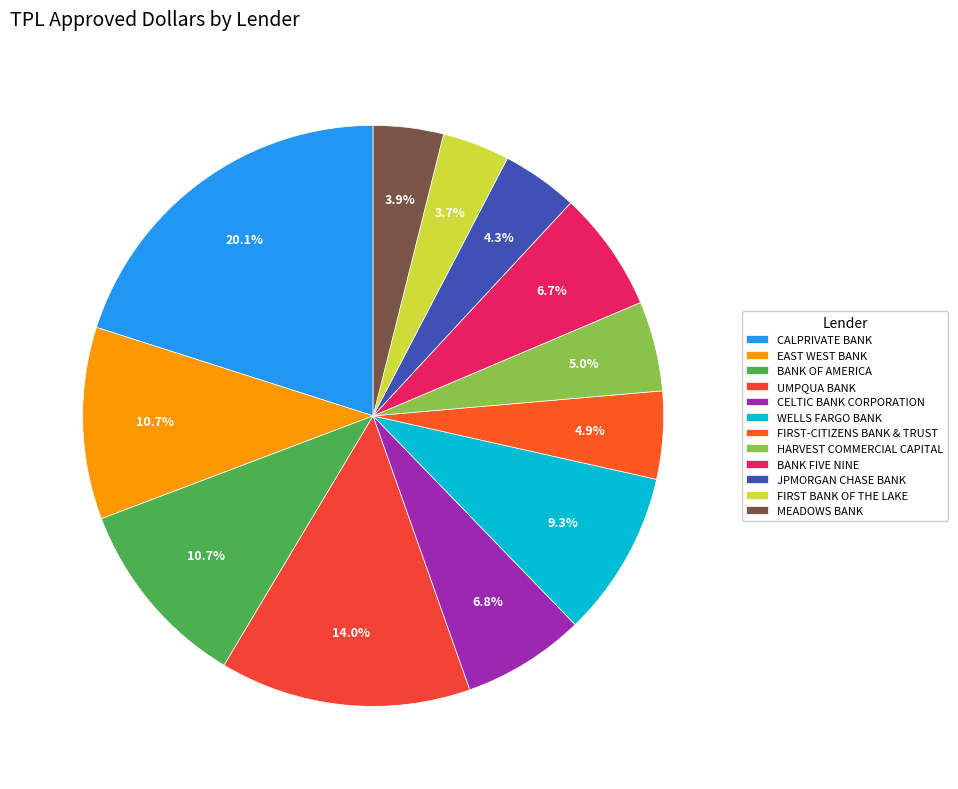

Rank the categories by value from highest to lowest.

CALPRIVATE BANK, UMPQUA BANK, EAST WEST BANK, BANK OF AMERICA, WELLS FARGO BANK, CELTIC BANK CORPORATION, BANK FIVE NINE, HARVEST COMMERCIAL CAPITAL, FIRST-CITIZENS BANK & TRUST, JPMORGAN CHASE BANK, MEADOWS BANK, FIRST BANK OF THE LAKE